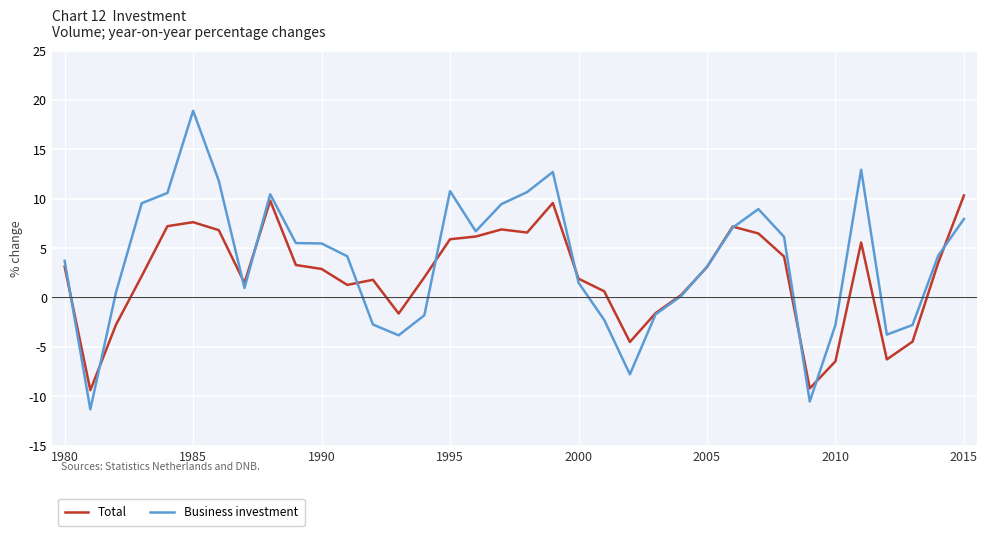

List the series in order of their peak value, lowest first.

Total, Business investment